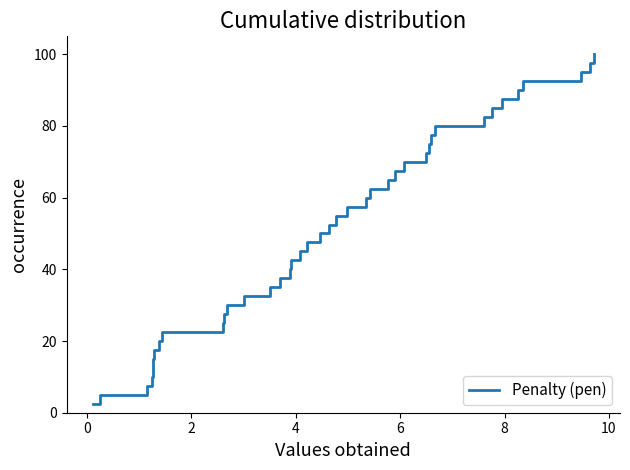

What is the greatest value displayed?

100.0